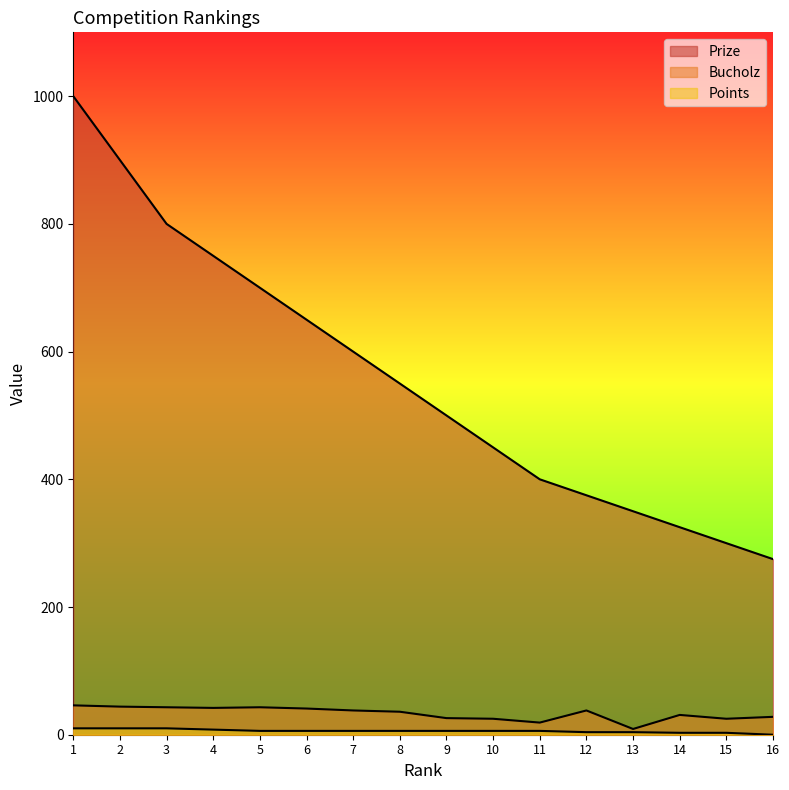

What is the difference between the maximum and minimum values in the Prize series?

725